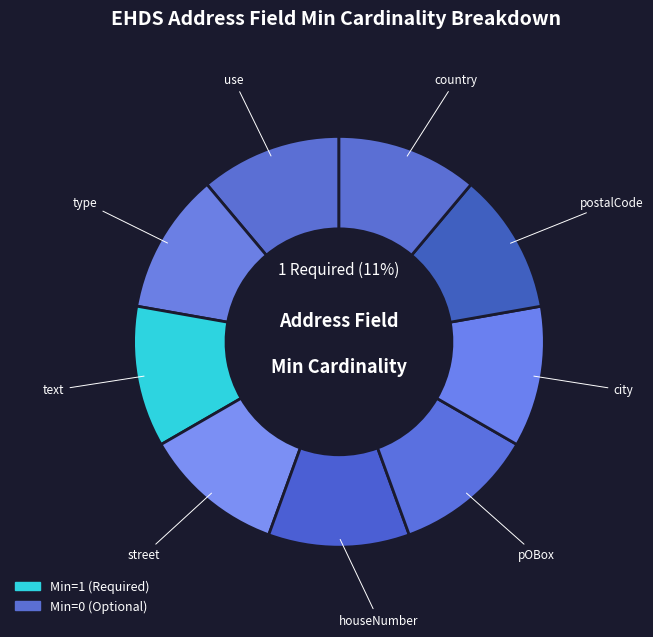

Combined, do street and type account for over 50%?

No